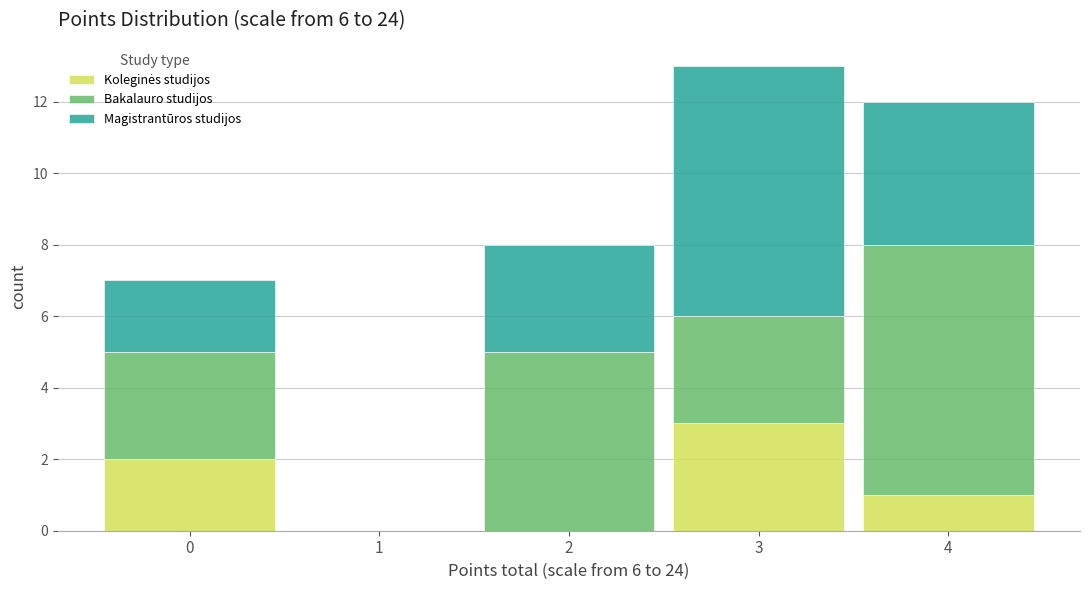

What is the total height of the stacked bar covering -0.5 to 0.5 on the x-axis? The values are not printed on the chart, so give them approximately, as read against the axis.

7